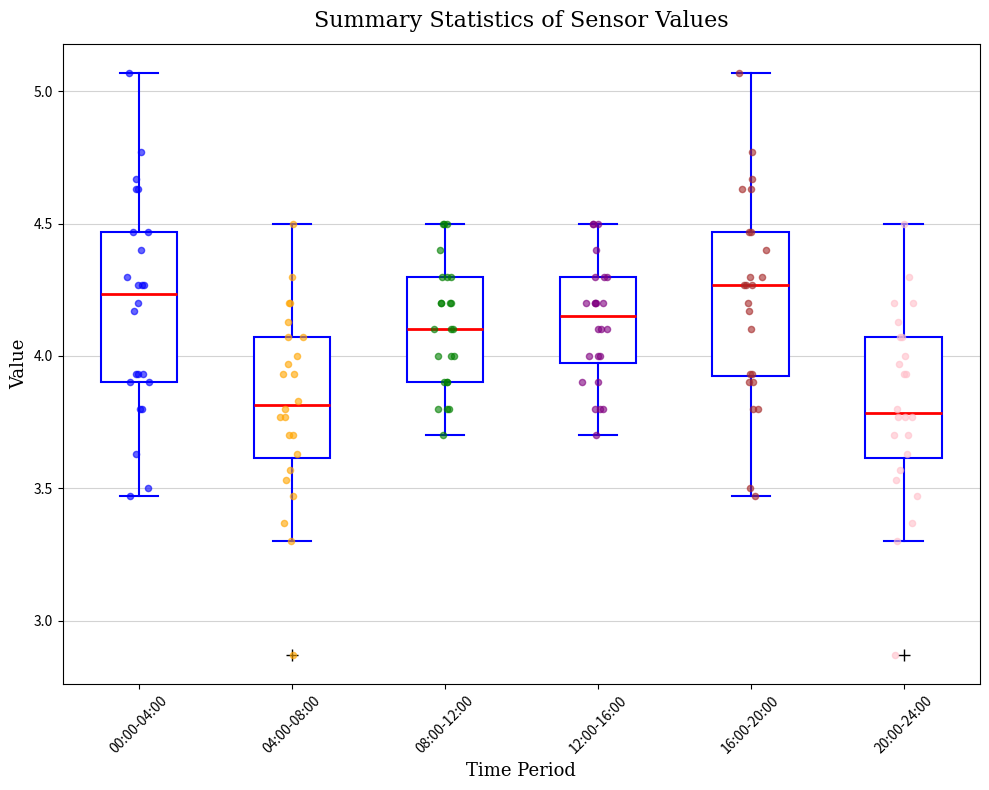

Reading left to right, transcribe this box plot: for each box, give where its median line is, the range the box spans, and where its two whiskers end, as read against the y-axis. The values are not printed on the chart, so give them approximately, as read against the axis.

00:00-04:00: median 4.25, box 3.90 to 4.45, whiskers 3.45 to 5.05
04:00-08:00: median 3.80, box 3.60 to 4.05, whiskers 3.30 to 4.50
08:00-12:00: median 4.10, box 3.90 to 4.30, whiskers 3.70 to 4.50
12:00-16:00: median 4.15, box 4.00 to 4.30, whiskers 3.70 to 4.50
16:00-20:00: median 4.25, box 3.90 to 4.45, whiskers 3.45 to 5.05
20:00-24:00: median 3.80, box 3.60 to 4.05, whiskers 3.30 to 4.50